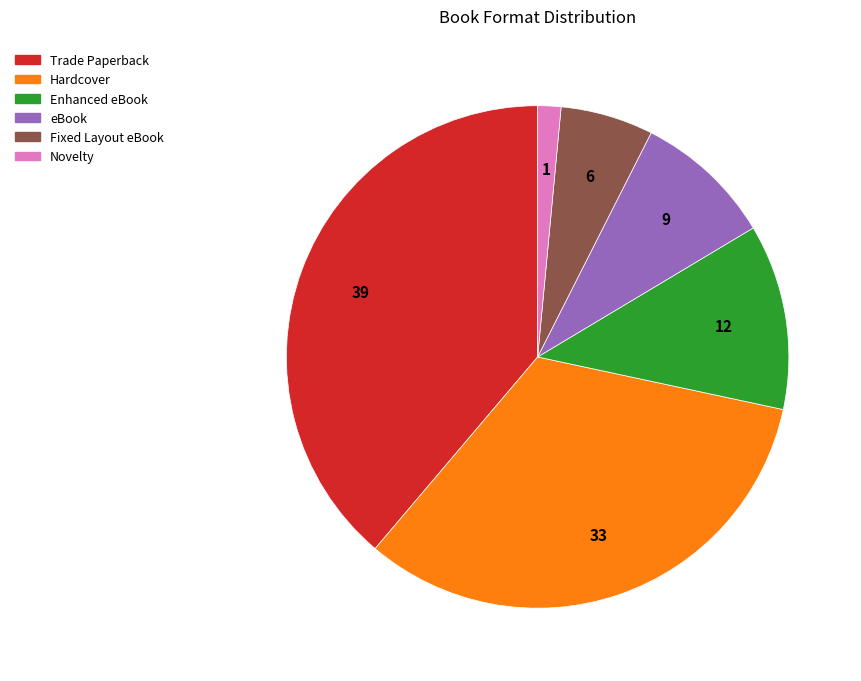

Approximately how many times larger is the value at Enhanced eBook compared to Novelty?

8.0